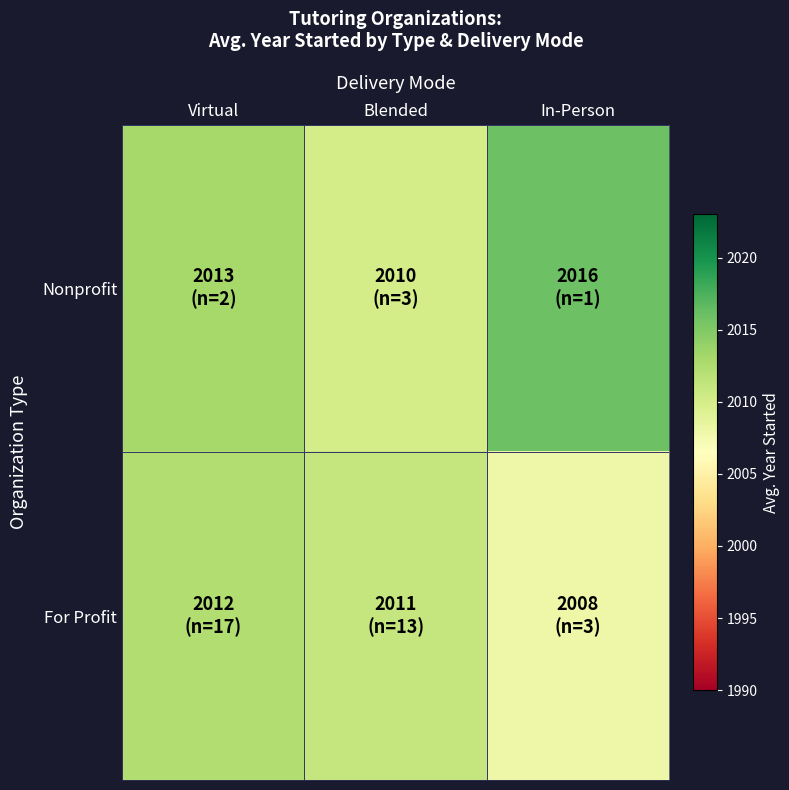

Reading left to right, what are all the values shown in this chart?

Nonprofit: Virtual=2013.0	Blended=2010.0	In-Person=2016.0
For Profit: Virtual=2012.4	Blended=2011.1	In-Person=2008.0